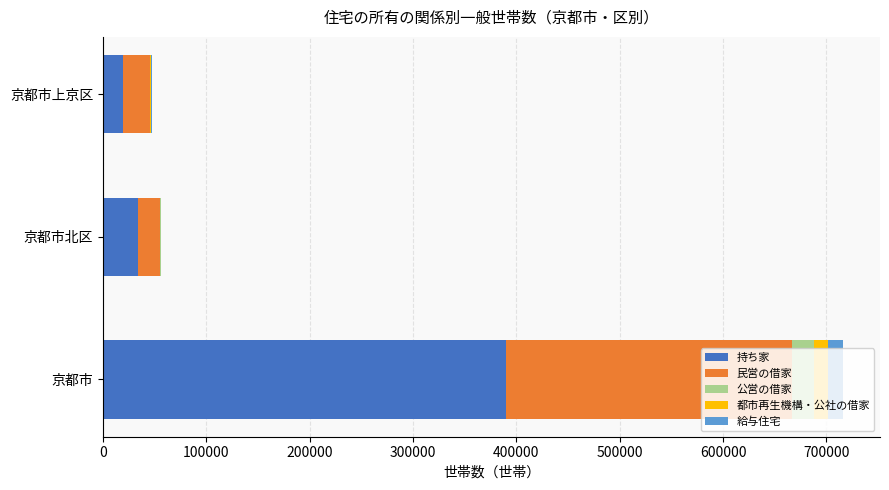

True or false: 持ち家 has a value of 19585 at 京都市上京区.

True